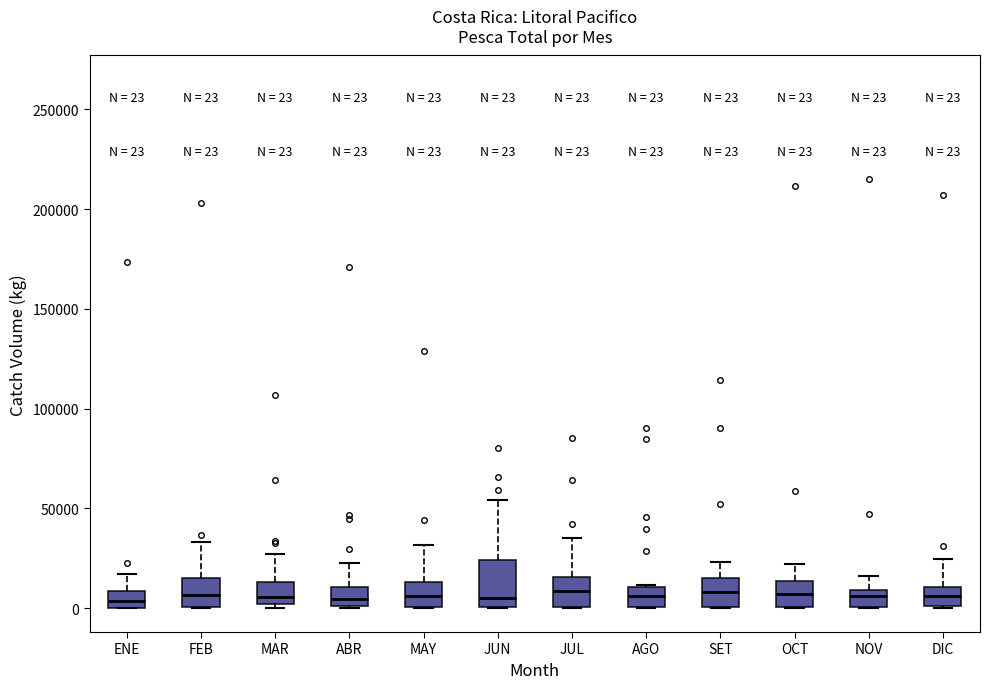

Which box is the tallest, from its lower edge to its upper edge?

JUN